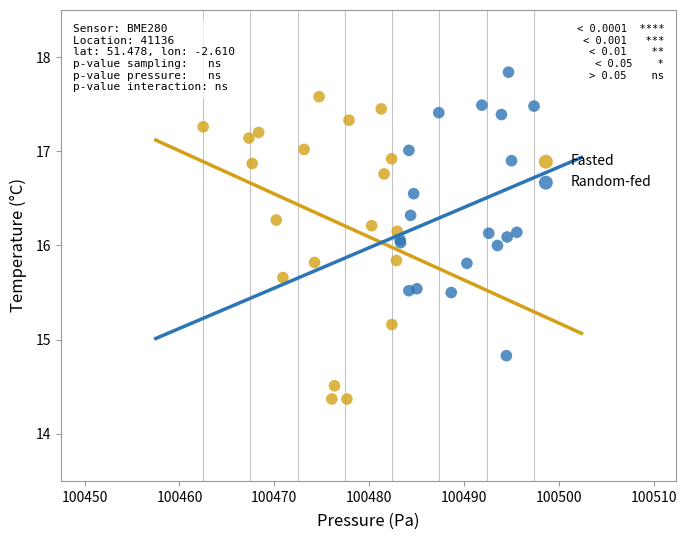

Which series contains the lowest Y value?

Fasted